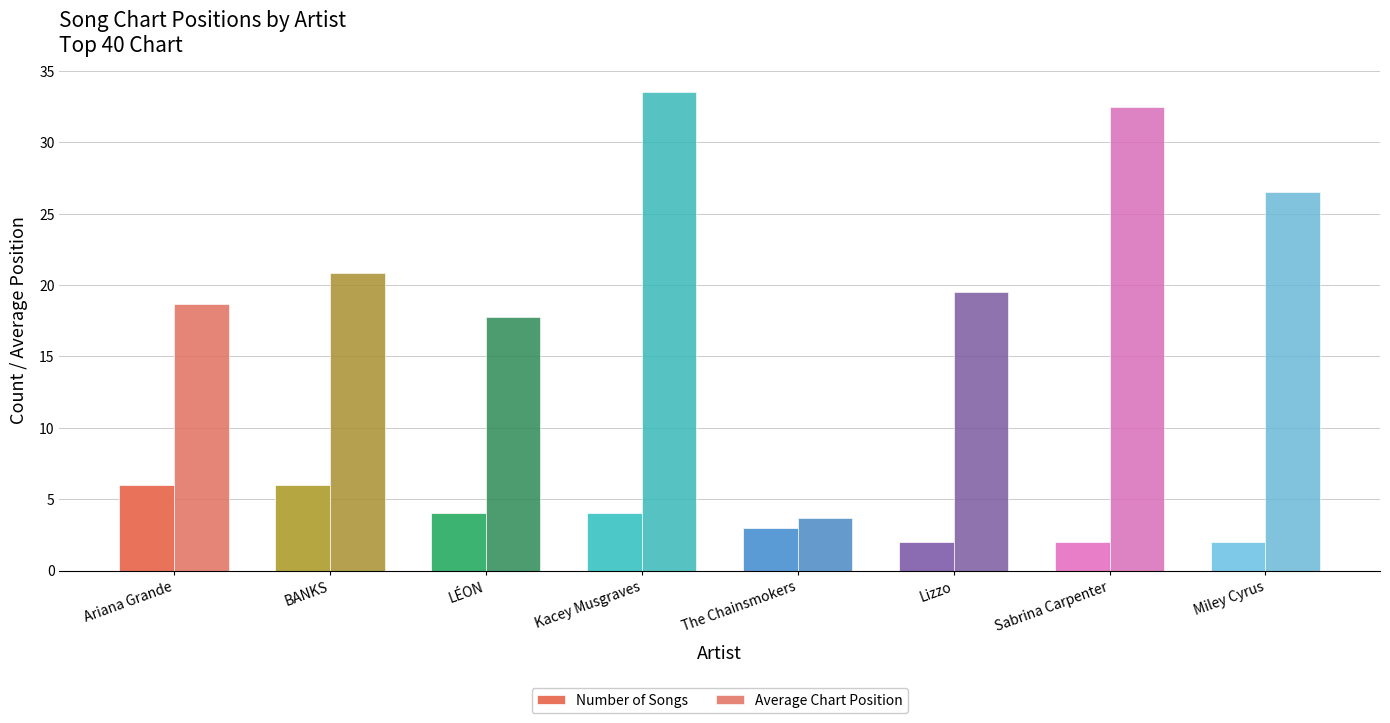

Which series has the largest total across all categories?

Average Chart Position